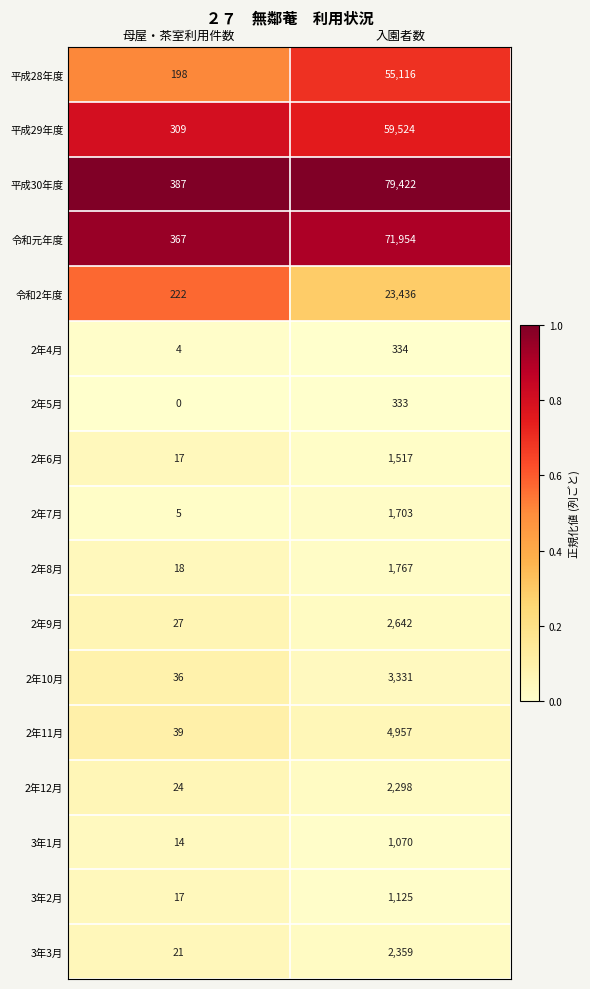

Between 母屋・茶室利用件数 and 入園者数, which series saw the biggest shift?

平成30年度